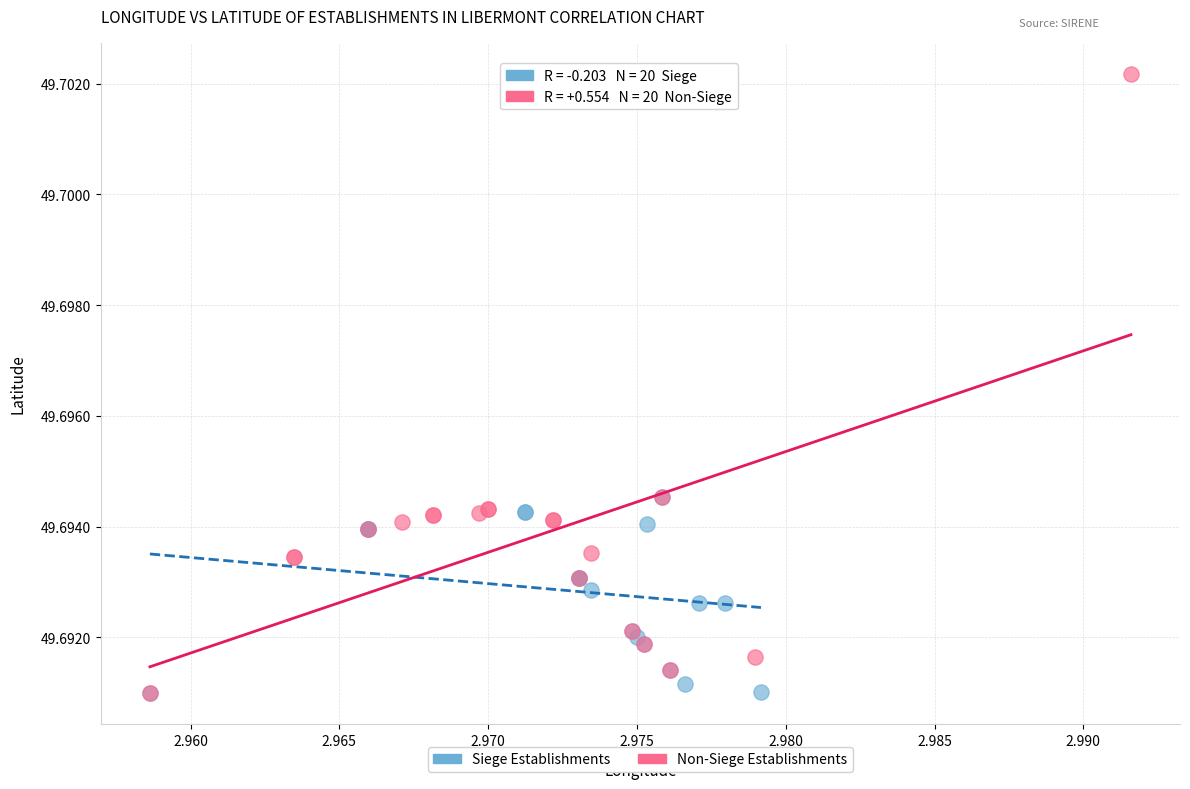

Which series has the largest Y range (max minus min)?

Non-Siege Establishments